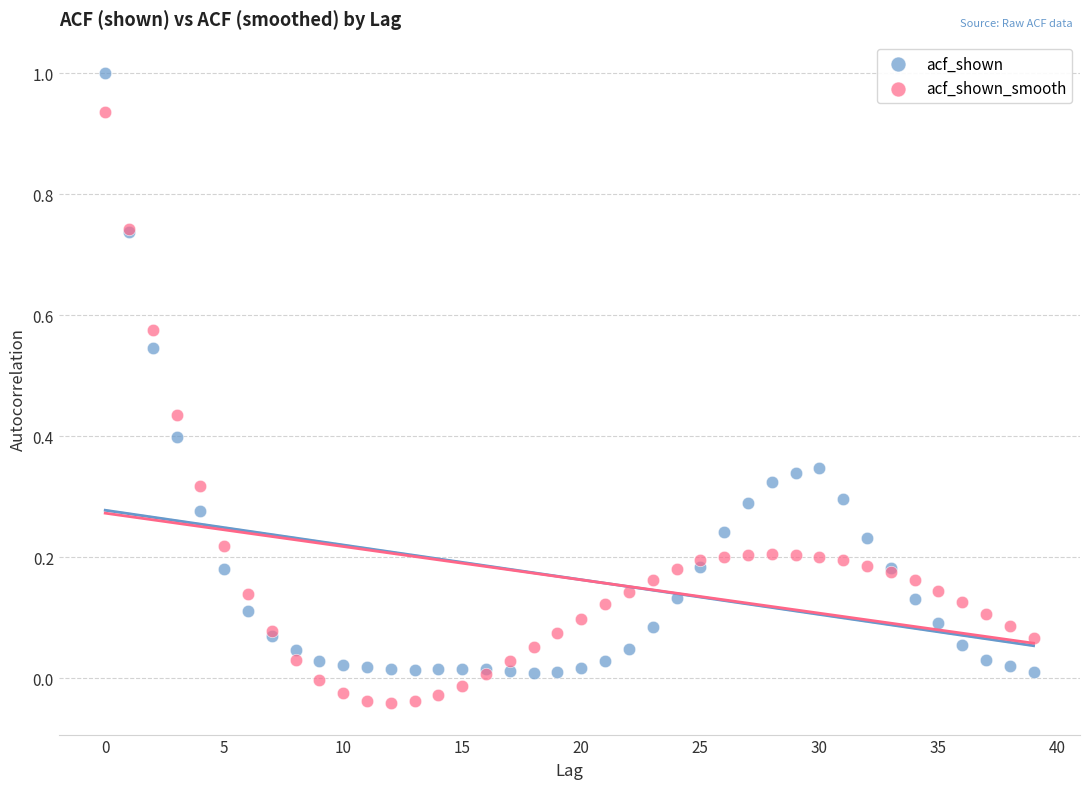

Which series has the widest spread of Y values?

acf_shown